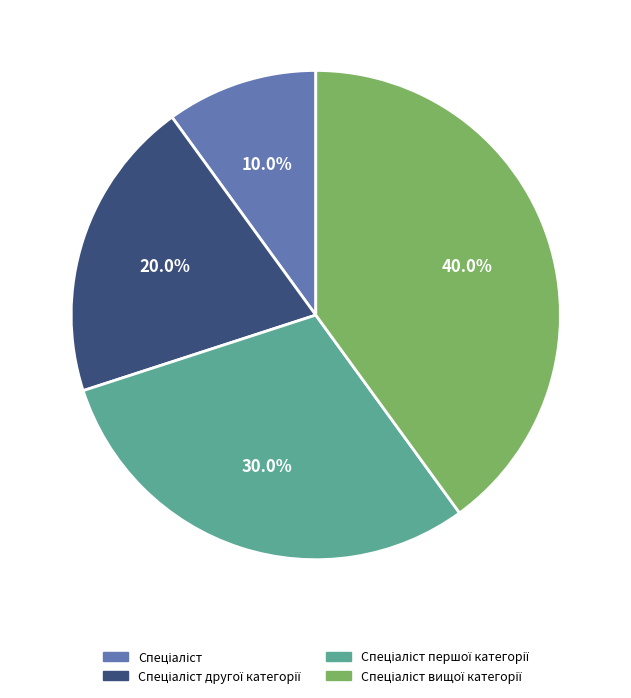

Does any single category account for the majority?

No